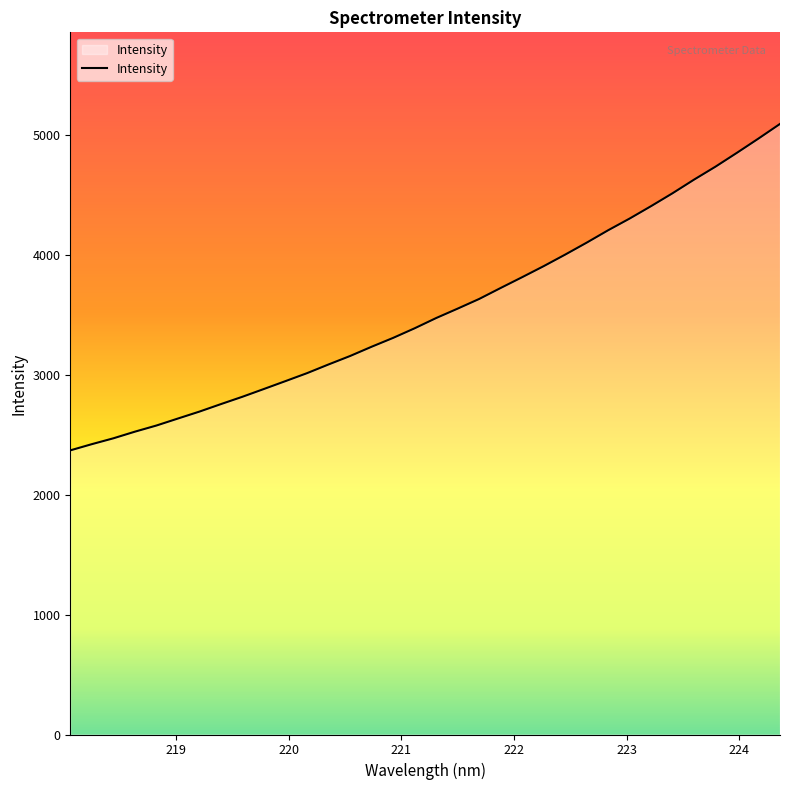

What is the minimum value shown in the chart?

2371.0